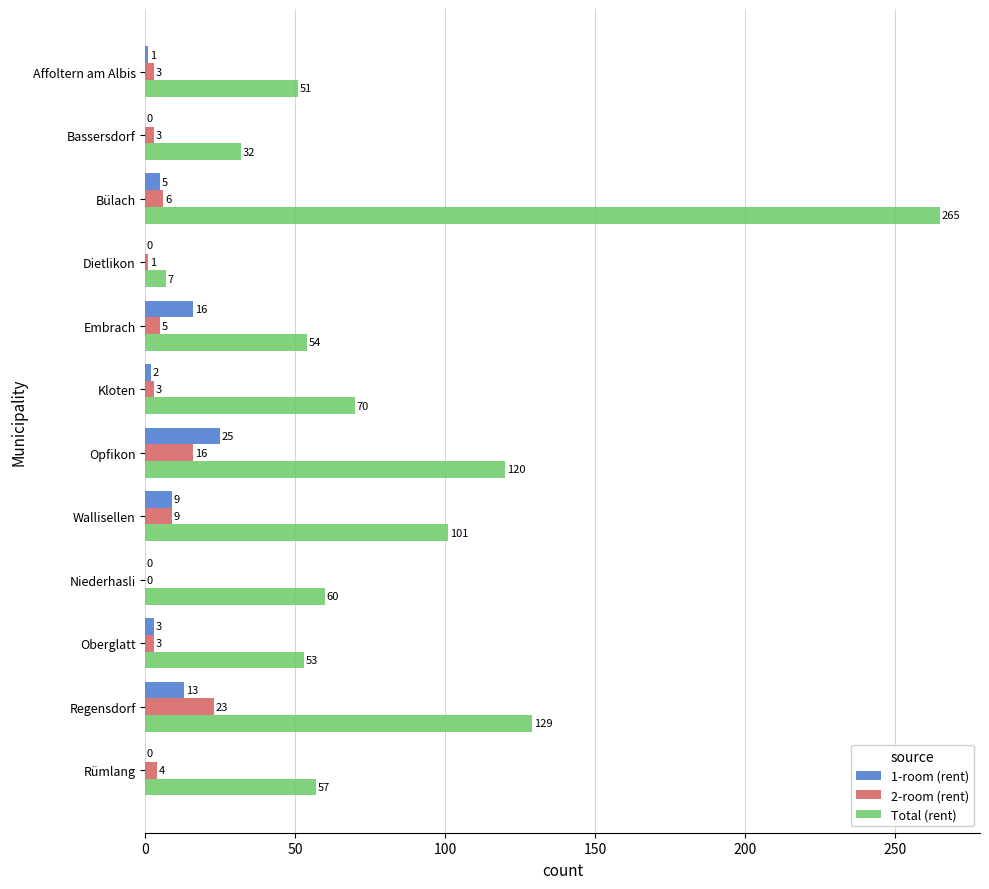

What is the sum of all 1-room (rent) values?

74